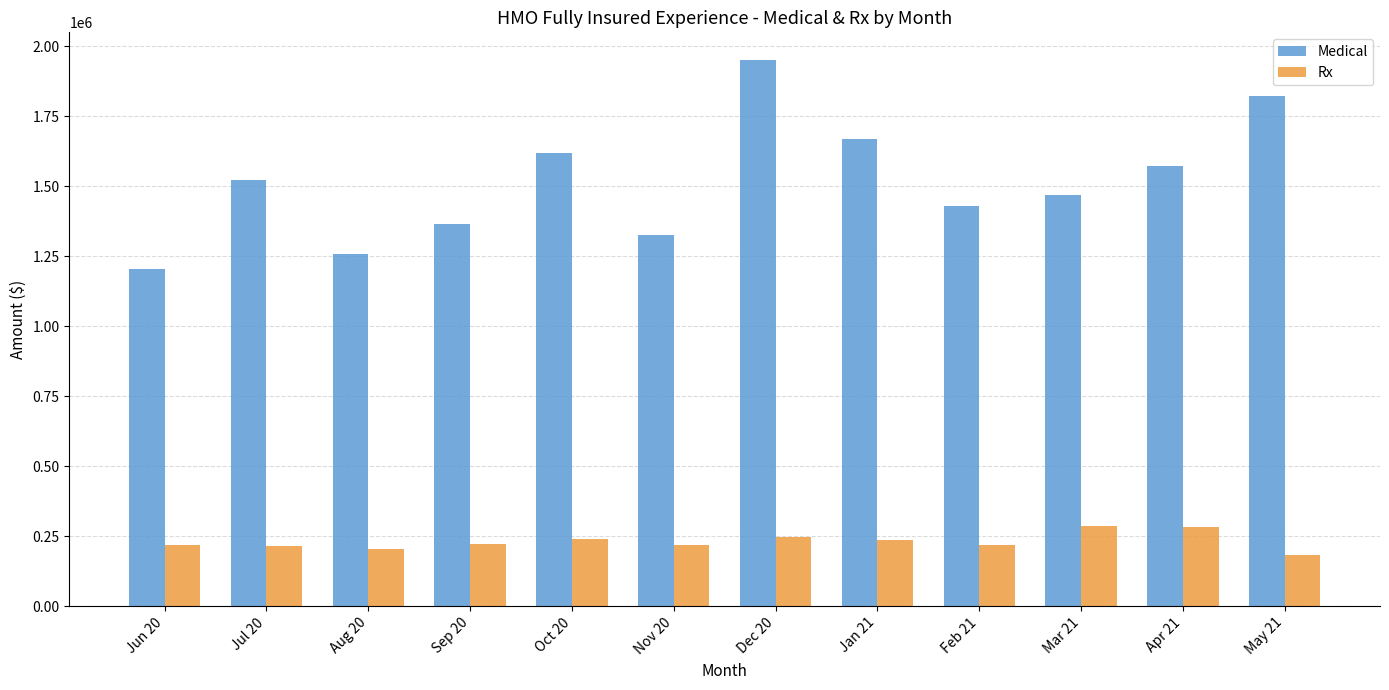

The value of Rx at Sep 20 is 221734. True or false?

True